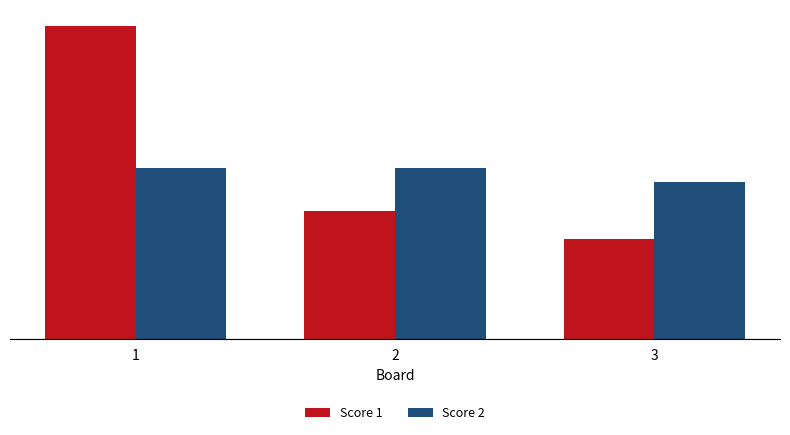

What are all the series names shown in the legend?

Score 1, Score 2